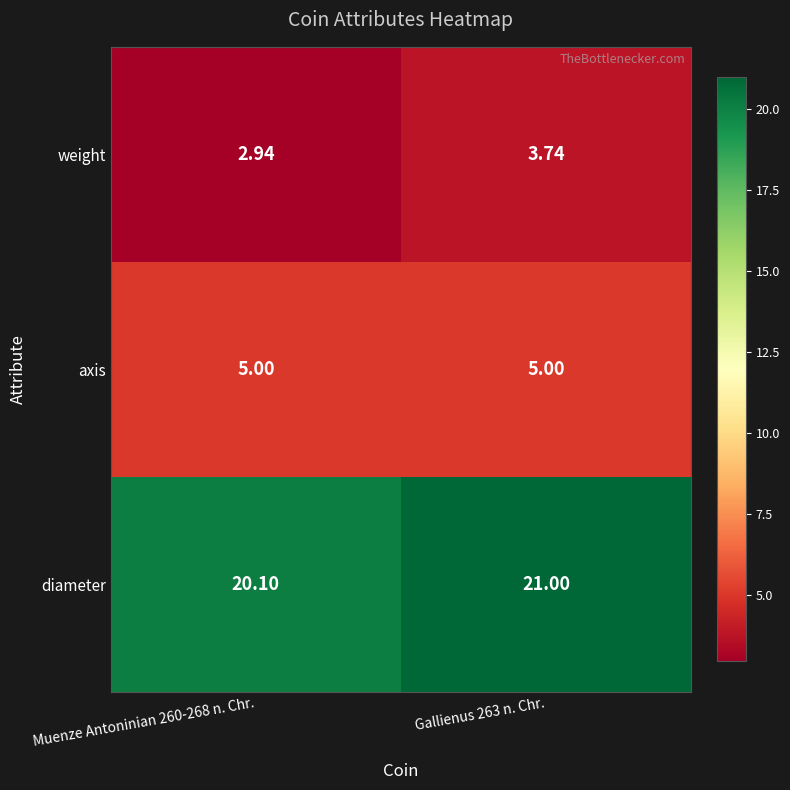

Which series changed the most between Muenze Antoninian 260-268 n. Chr. and Gallienus 263 n. Chr.?

diameter